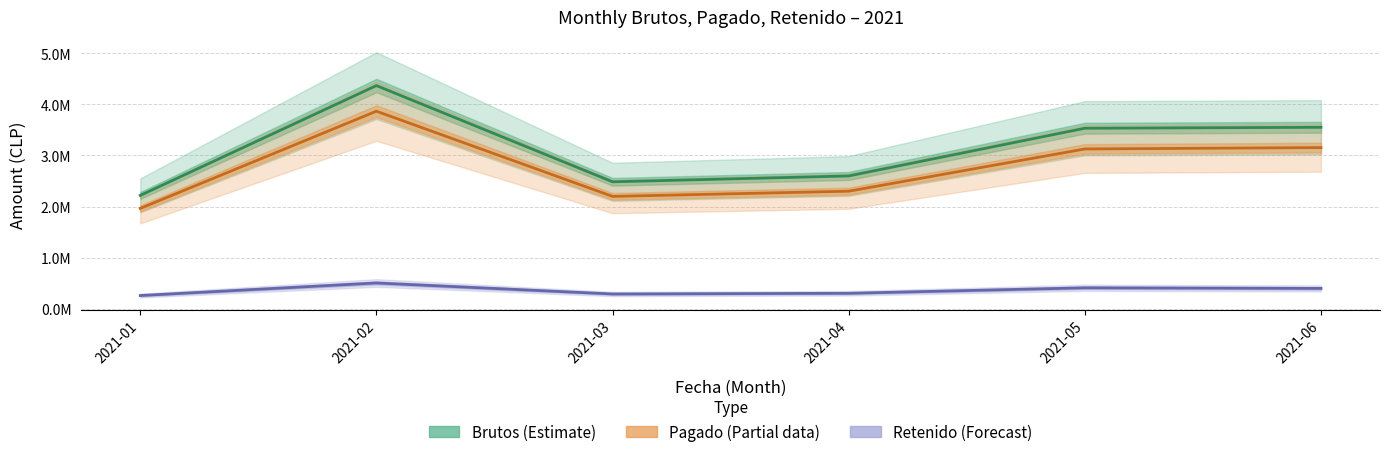

At which category does Retenido (Forecast) reach its first local valley?

2021-03